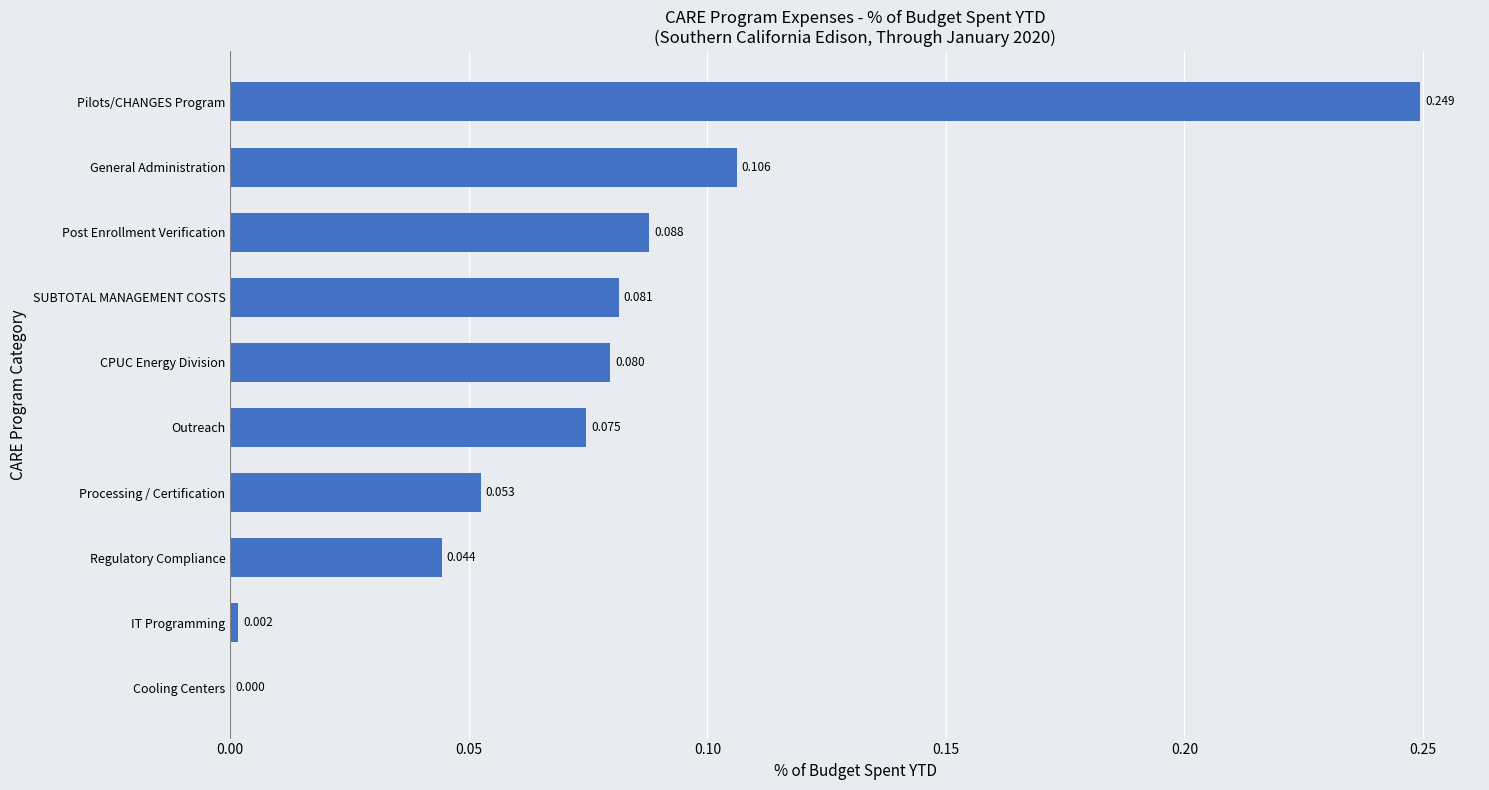

Where is the data nearest to the value 0?

Cooling Centers